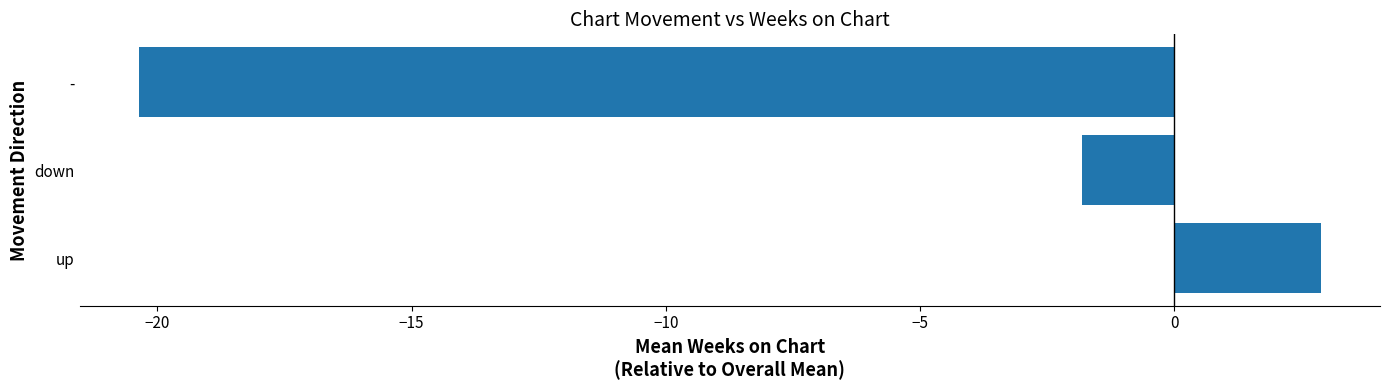

What is the average value?

-6.4